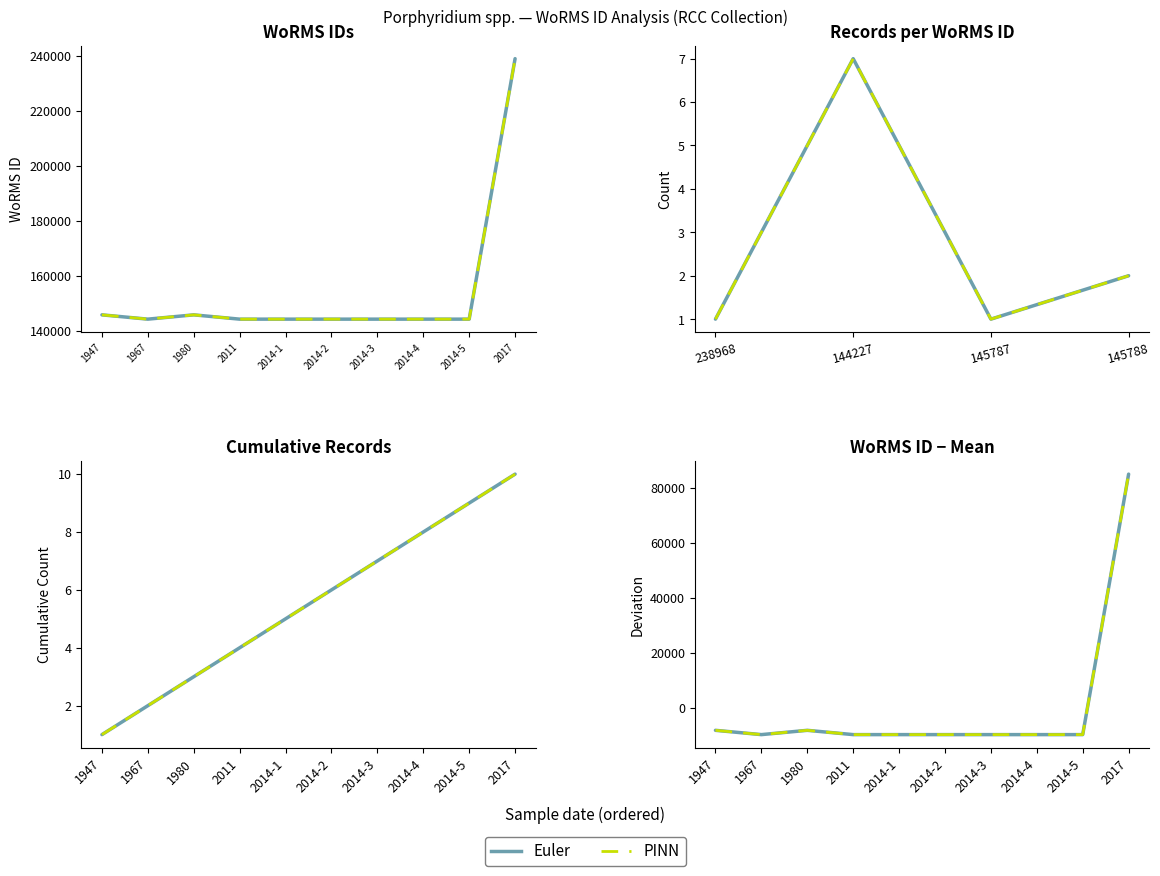

What is the smallest value displayed?

-9786.2